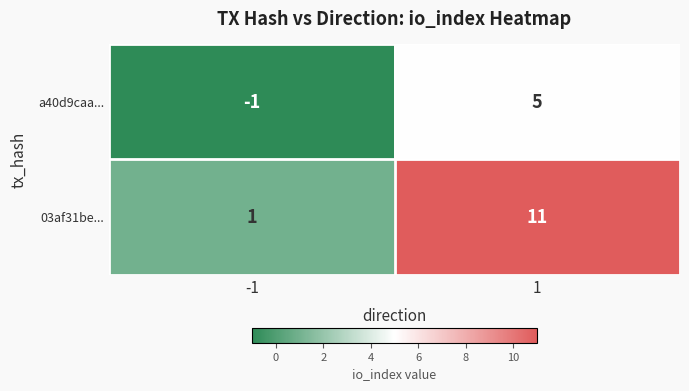

List the series in order of their overall mean, lowest first.

a40d9caa..., 03af31be...